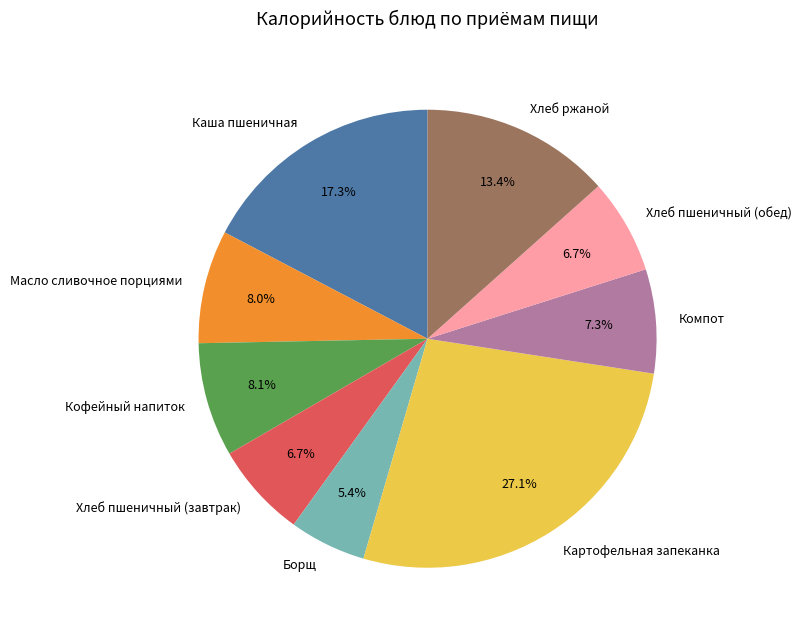

How many segments does this pie chart have?

9